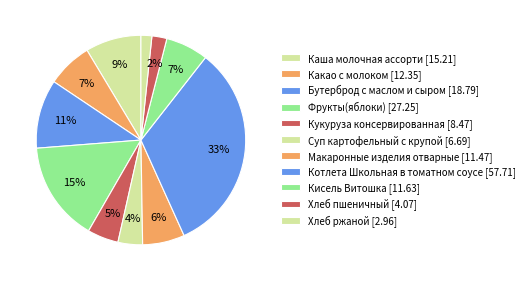

What is the smallest slice in the pie chart?

Хлеб ржаной